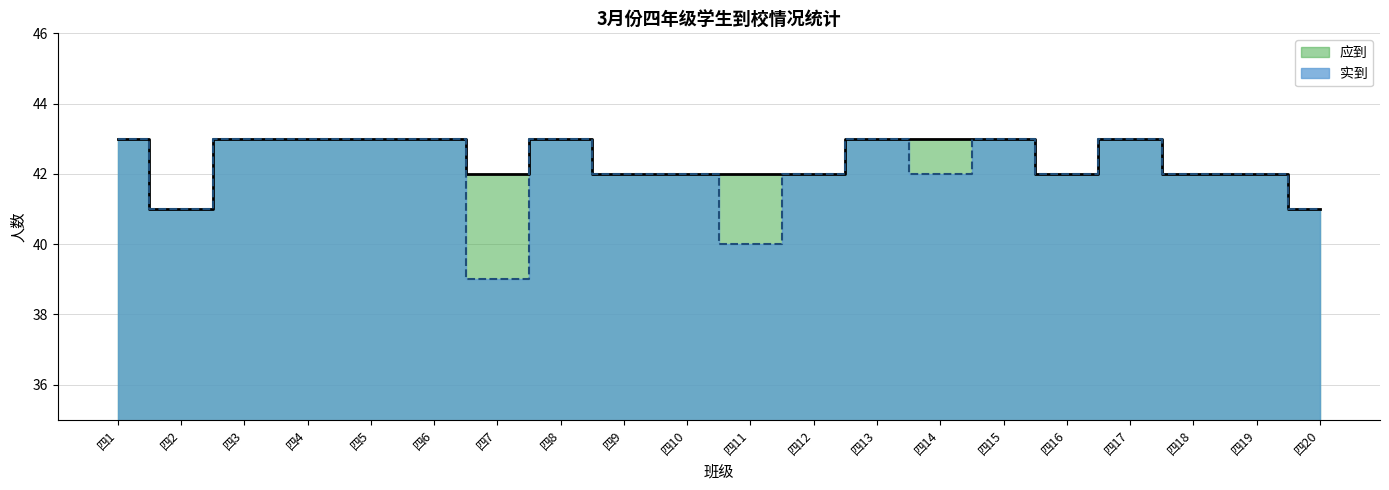

What is the average value of the 实到 series?

42